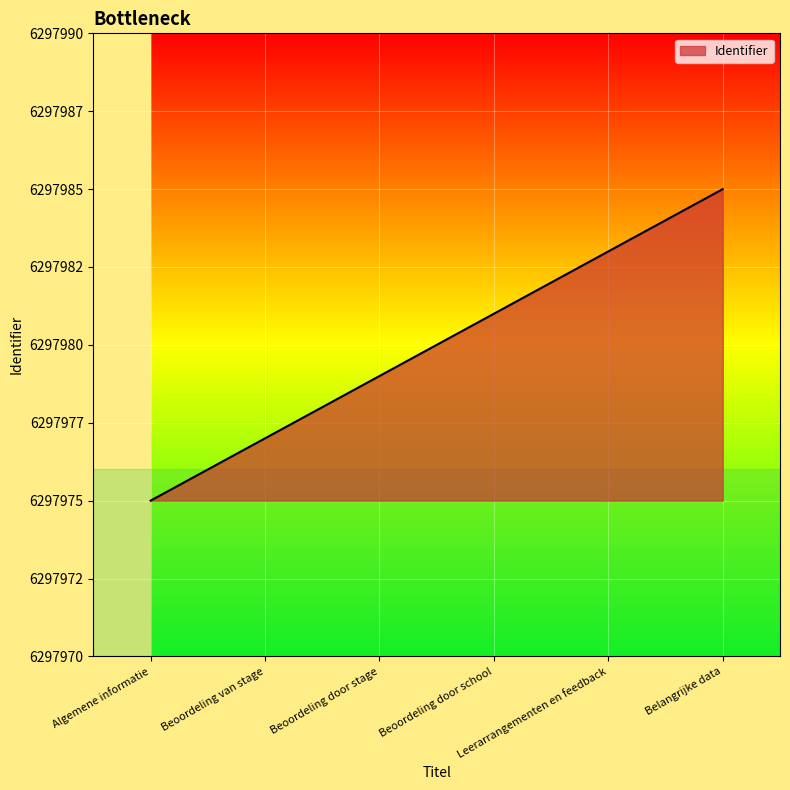

What is the label of the 4th point from the right?

Beoordeling door stage